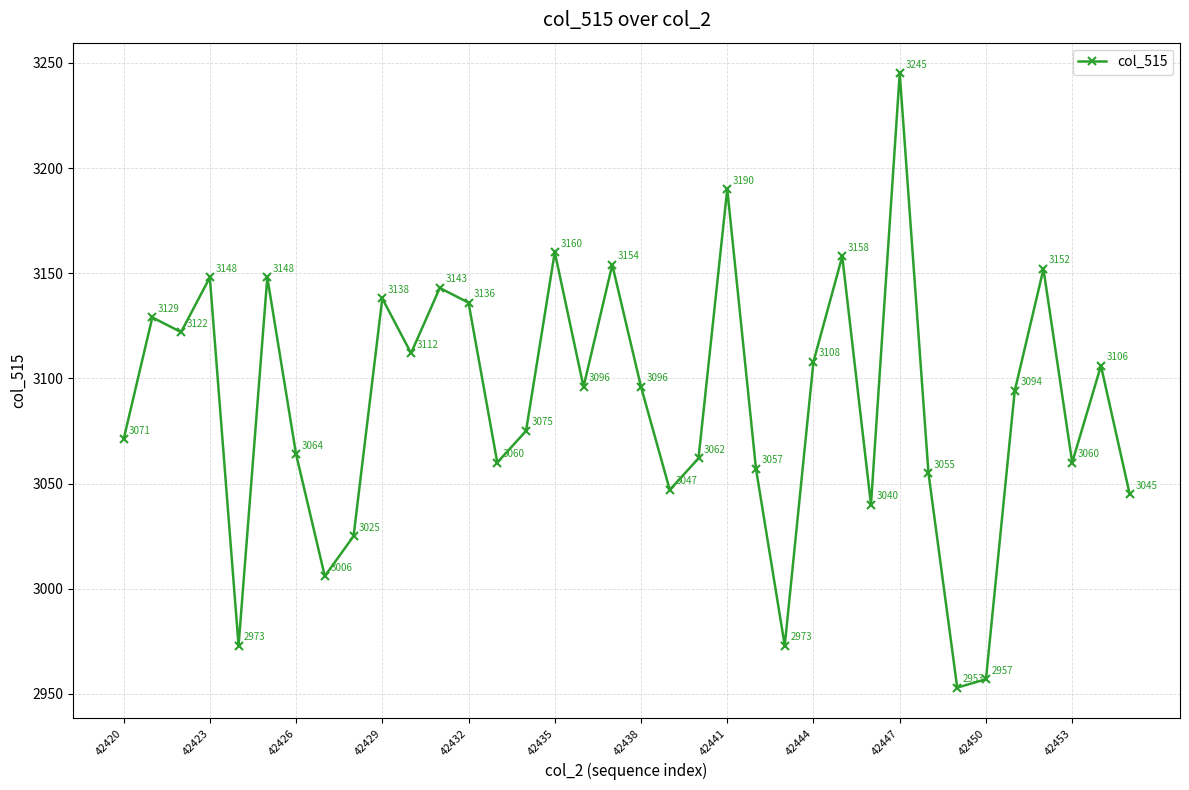

What is the sum of all values?

111158